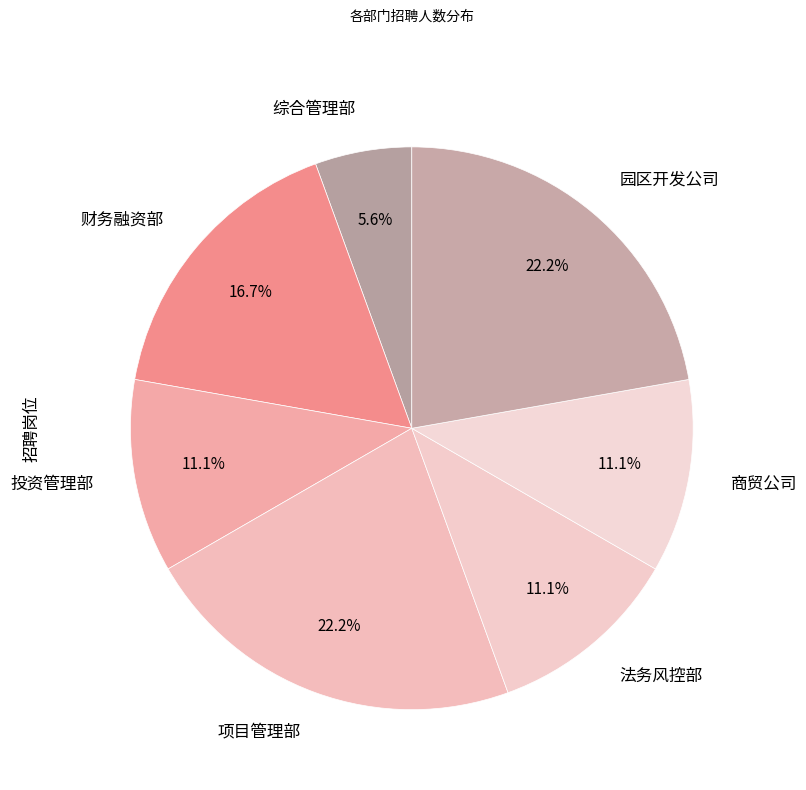

What is the smallest slice in the pie chart?

综合管理部